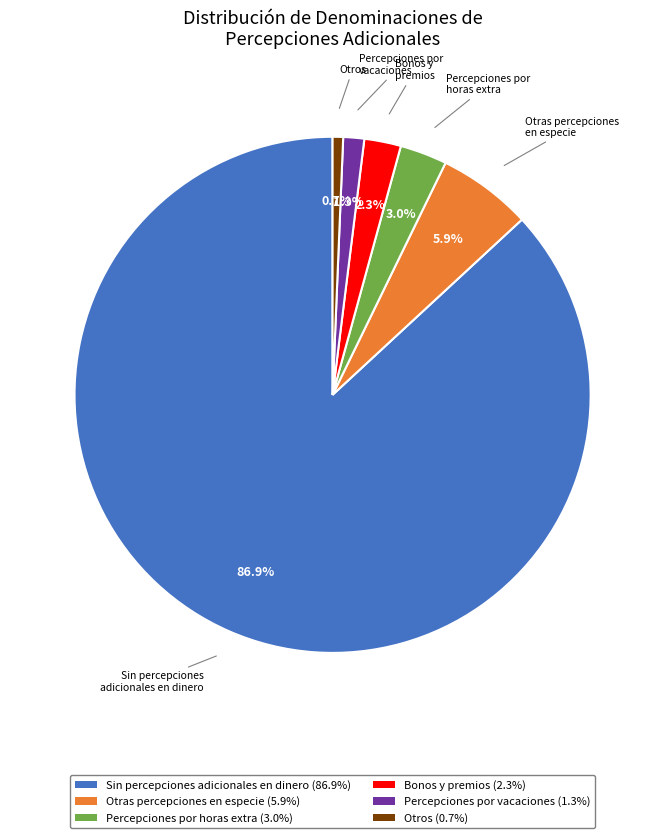

Is there any slice that represents more than half of the pie?

Yes